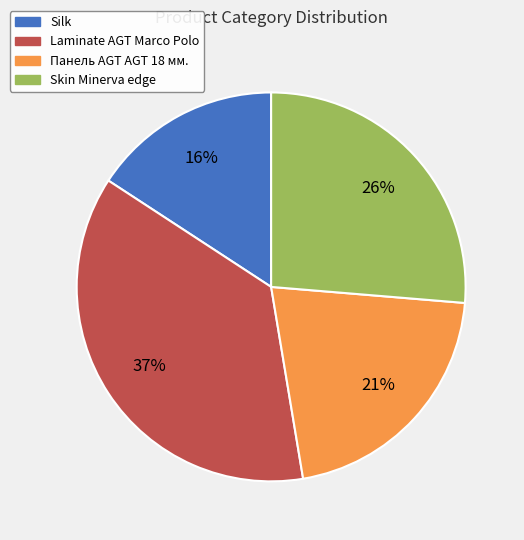

To the nearest percent, what is the difference between the largest and smallest slice percentages?

21%